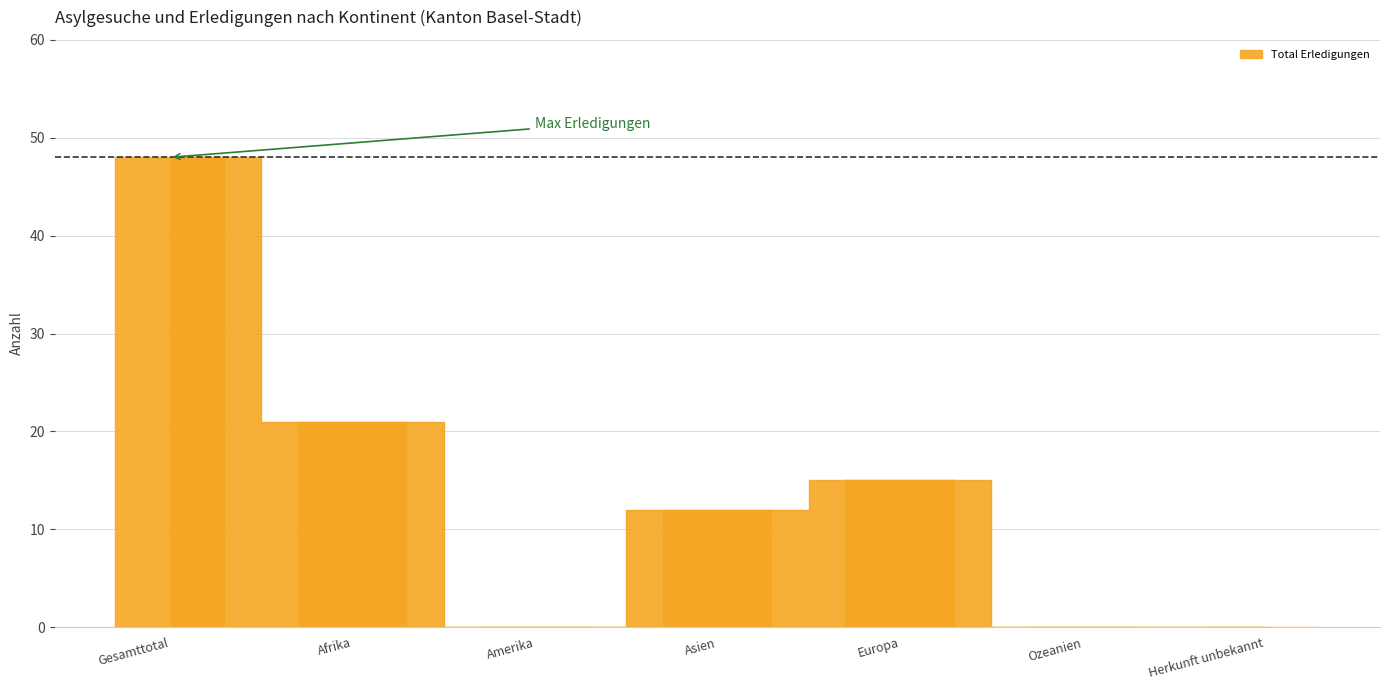

Reading left to right, extract all data points from this chart.

Gesamttotal=48	Afrika=21	Amerika=0	Asien=12	Europa=15	Ozeanien=0	Herkunft unbekannt=0